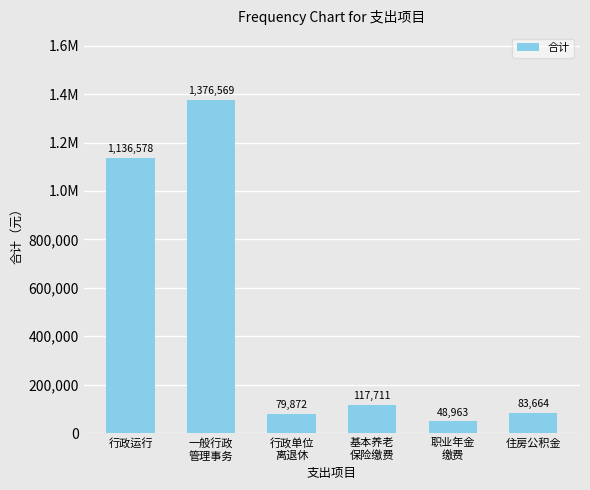

What is the label of the 3rd bar from the right?

基本养老
保险缴费